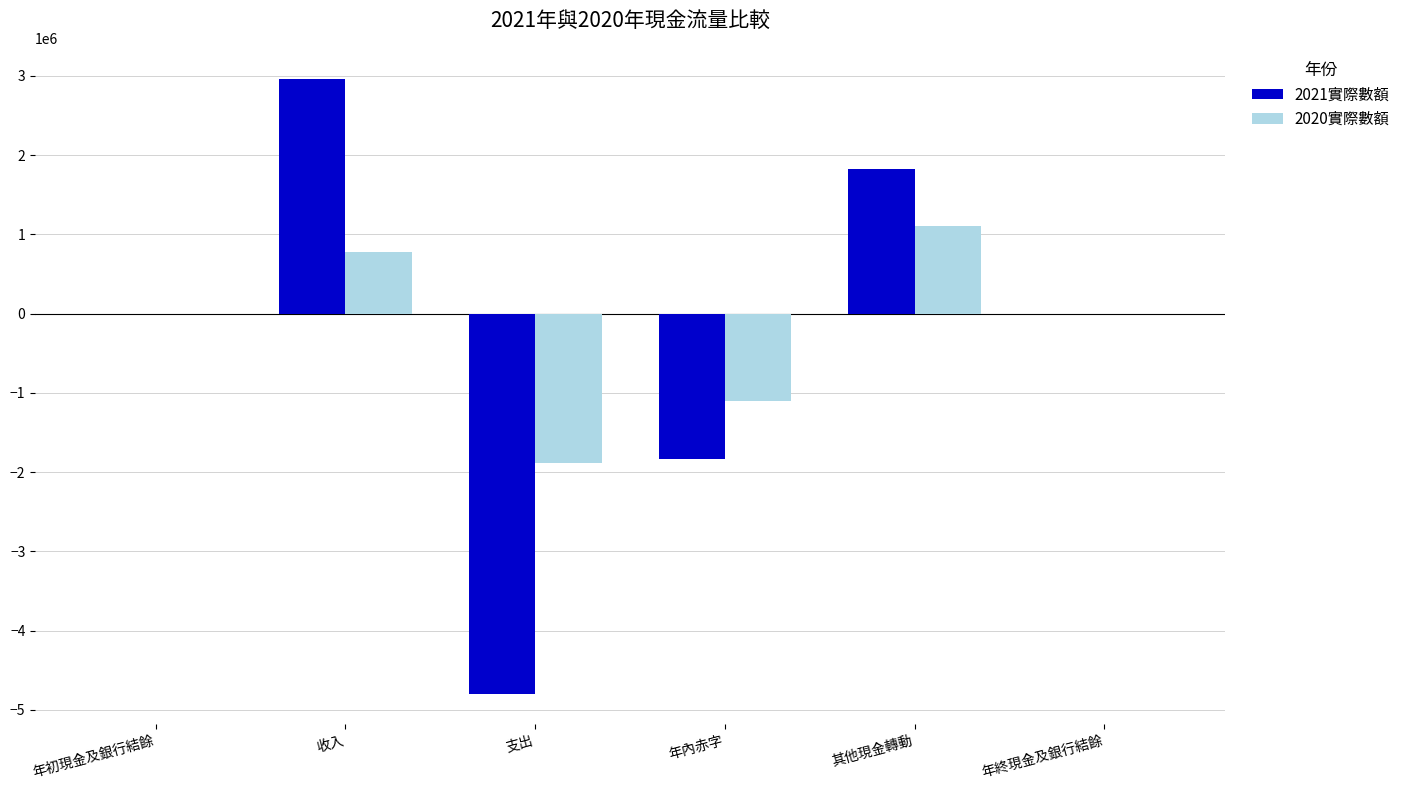

Are the bars horizontal?

No